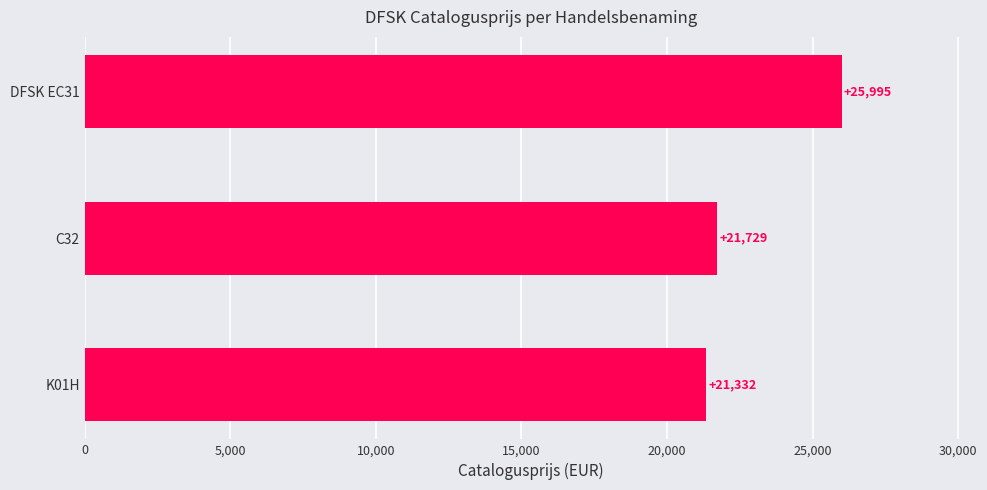

Count the number of categories in the chart.

3